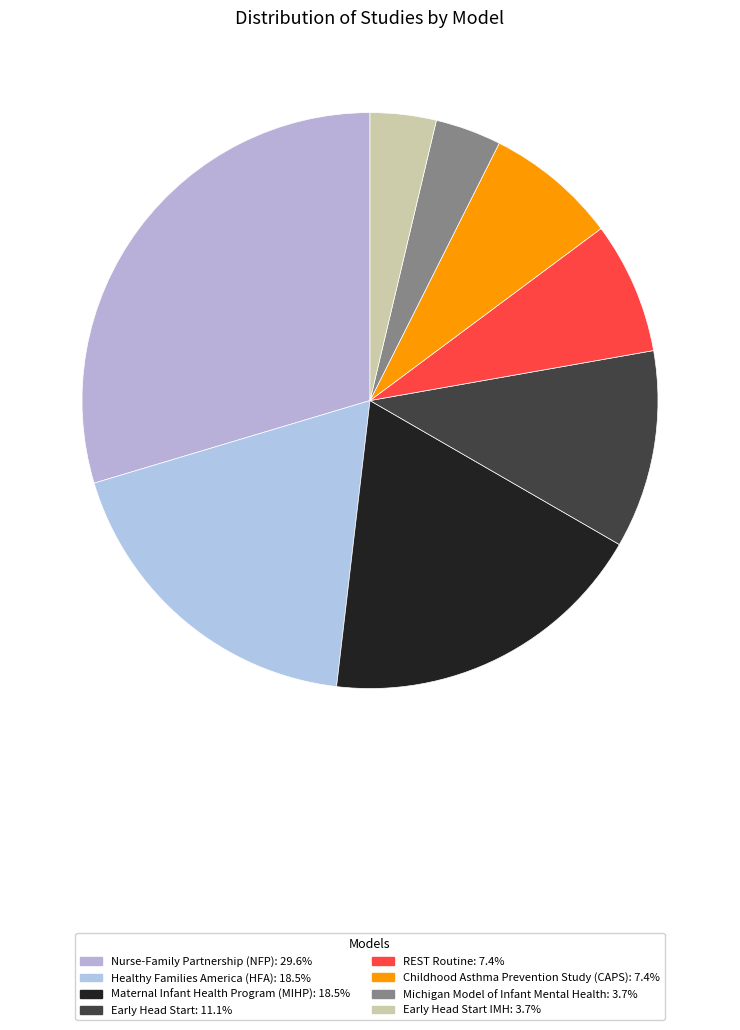

Count the number of slices in the pie.

8